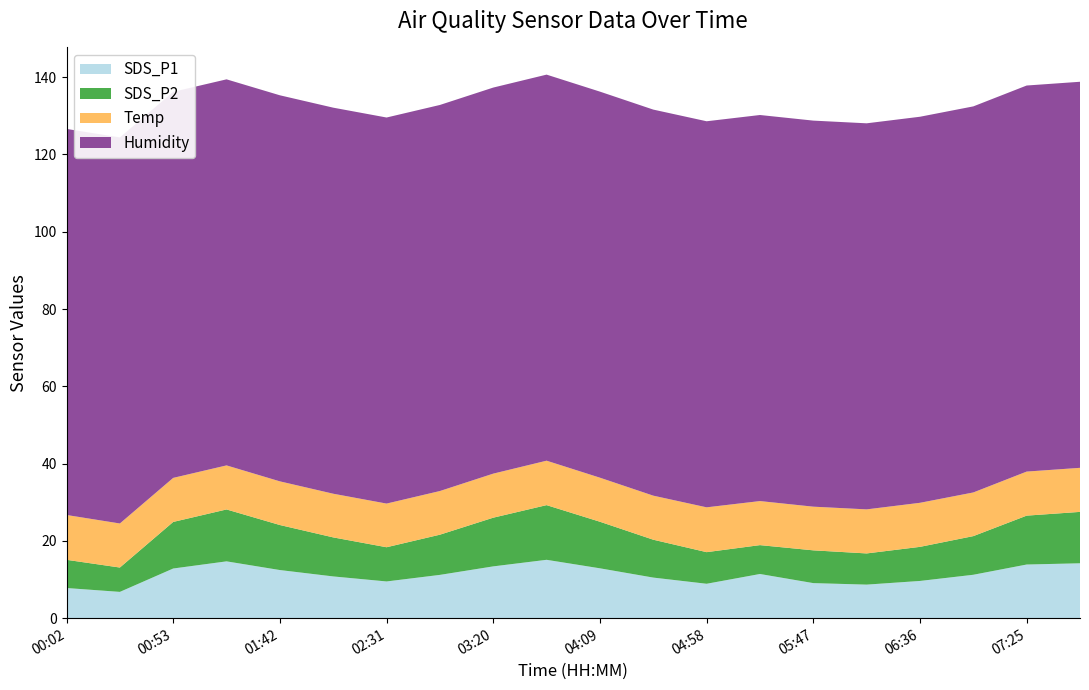

Reading left to right, extract all data points from this chart.

SDS_P1: 00:02=7.8	00:28=6.8	00:53=12.8	01:17=14.7	01:42=12.4	02:06=10.8	02:31=9.5	02:55=11.2	03:20=13.4	03:44=15.1	04:09=12.9	04:33=10.5	04:58=8.9	05:22=11.4	05:47=9.1	06:11=8.7	06:36=9.6	07:00=11.2	07:25=13.9	07:49=14.2
SDS_P2: 00:02=7.3	00:28=6.3	00:53=12.1	01:17=13.4	01:42=11.7	02:06=10.1	02:31=8.8	02:55=10.4	03:20=12.6	03:44=14.2	04:09=12.1	04:33=9.8	04:58=8.2	05:22=7.5	05:47=8.5	06:11=8.1	06:36=8.8	07:00=10.0	07:25=12.7	07:49=13.3
Temp: 00:02=11.6	00:28=11.4	00:53=11.4	01:17=11.4	01:42=11.3	02:06=11.3	02:31=11.3	02:55=11.3	03:20=11.4	03:44=11.5	04:09=11.4	04:33=11.4	04:58=11.6	05:22=11.4	05:47=11.3	06:11=11.4	06:36=11.4	07:00=11.3	07:25=11.4	07:49=11.4
Humidity: 00:02=99.9	00:28=99.9	00:53=99.9	01:17=99.9	01:42=99.9	02:06=99.9	02:31=99.9	02:55=99.9	03:20=99.9	03:44=99.9	04:09=99.9	04:33=99.9	04:58=99.9	05:22=99.9	05:47=99.9	06:11=99.9	06:36=99.9	07:00=99.9	07:25=99.9	07:49=99.9